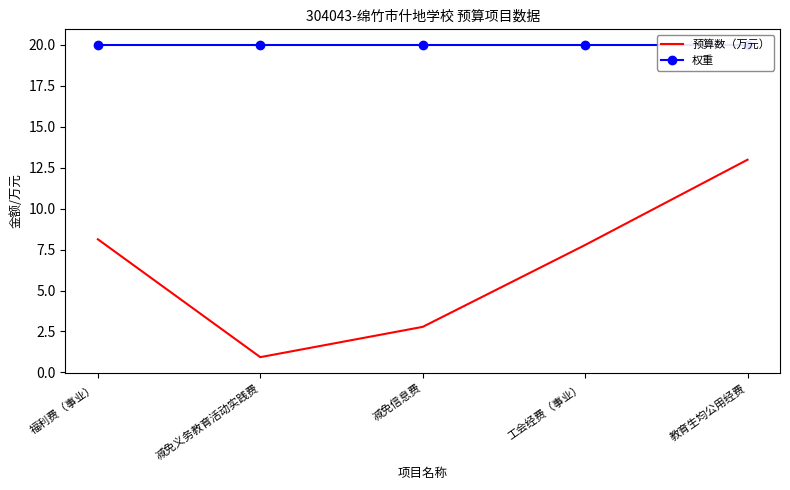

True or false: 预算数（万元） and 权重 cross at least once.

False